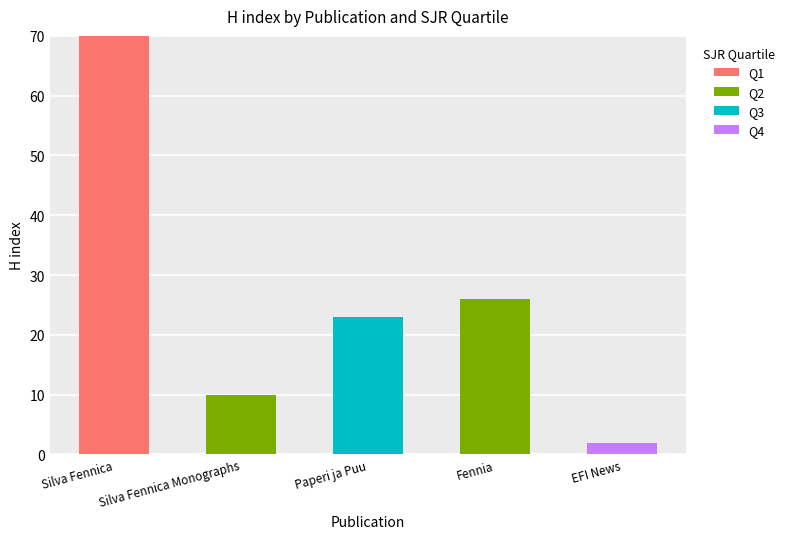

What is the total value across all series at Silva Fennica Monographs?

10